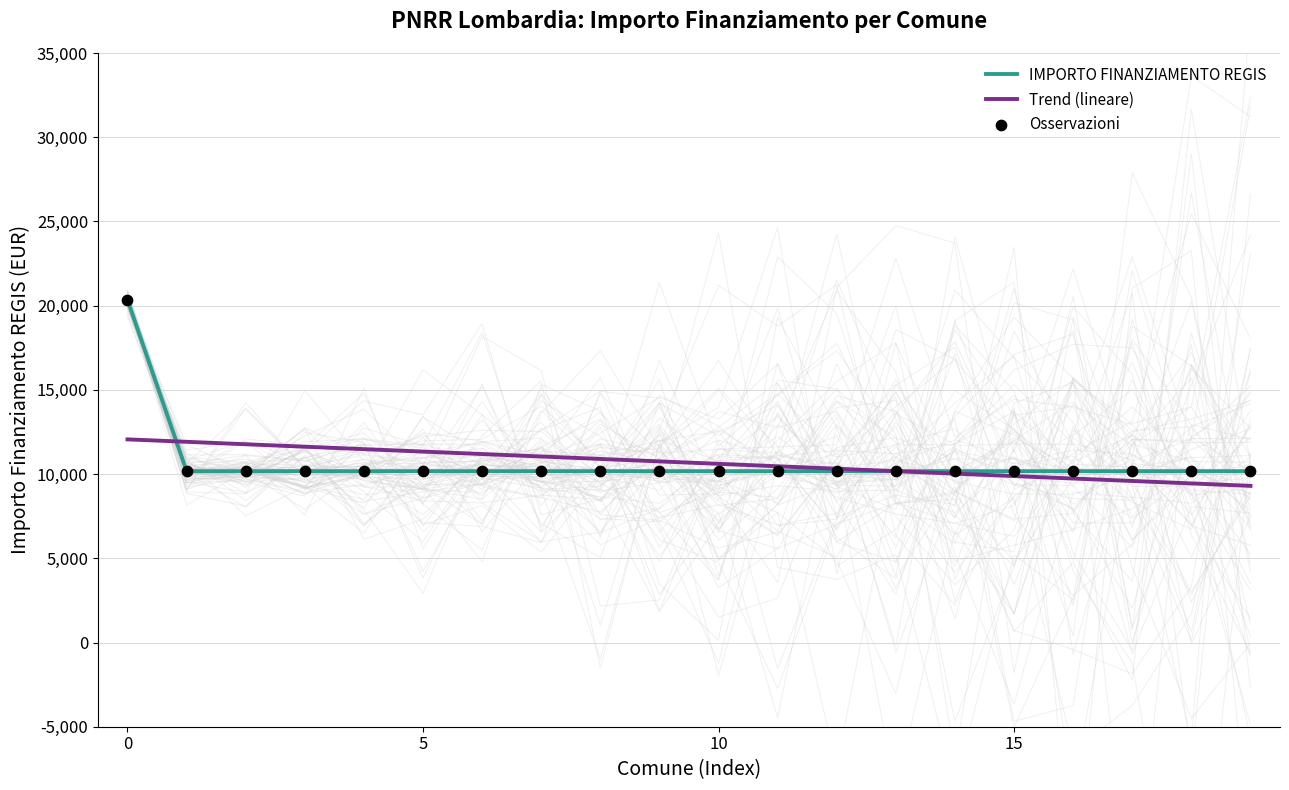

What is the total value across all series at 13?

30516.0